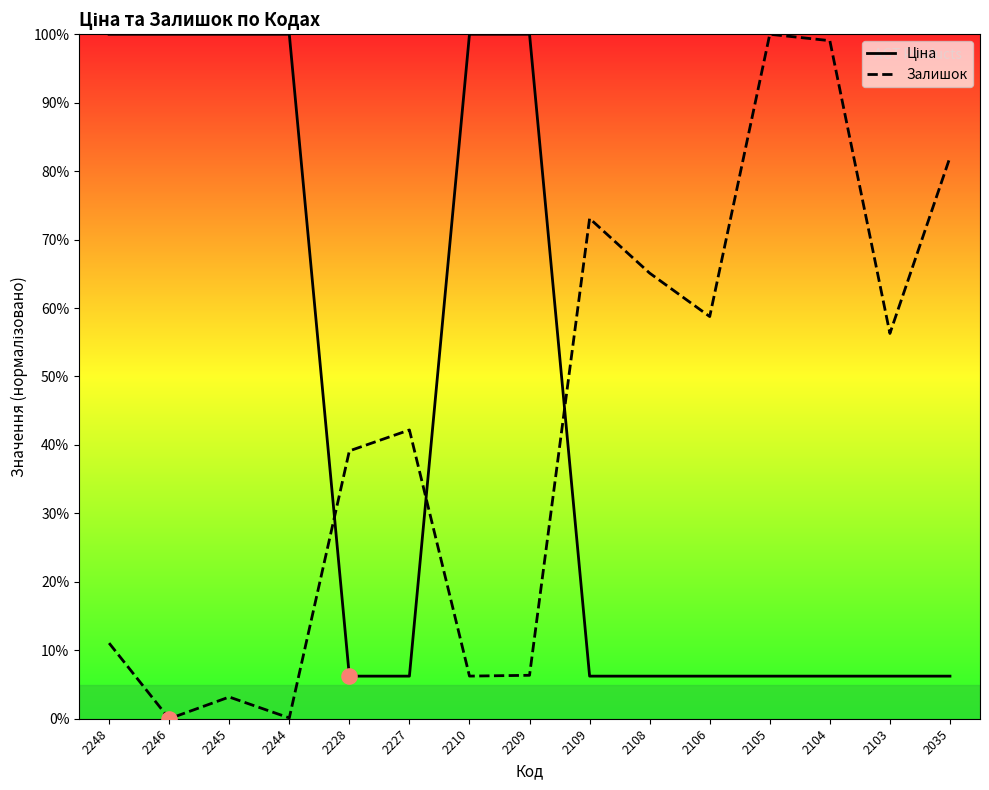

Is the value of Ціна at 2228 greater than the value of Залишок at 2210?

No